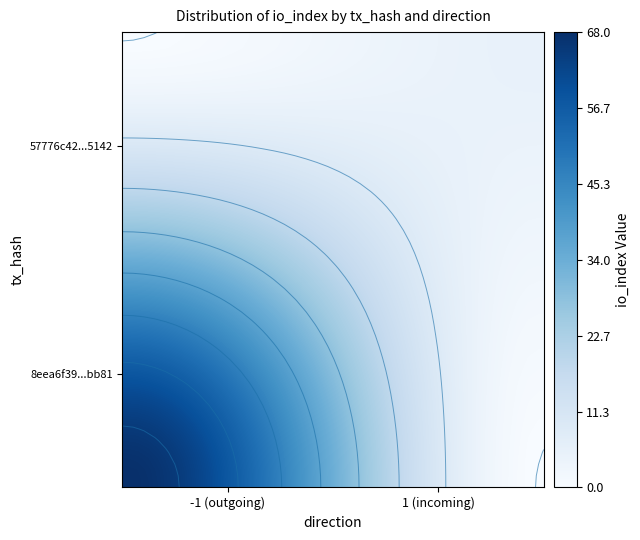

Count the number of categories in the chart.

40